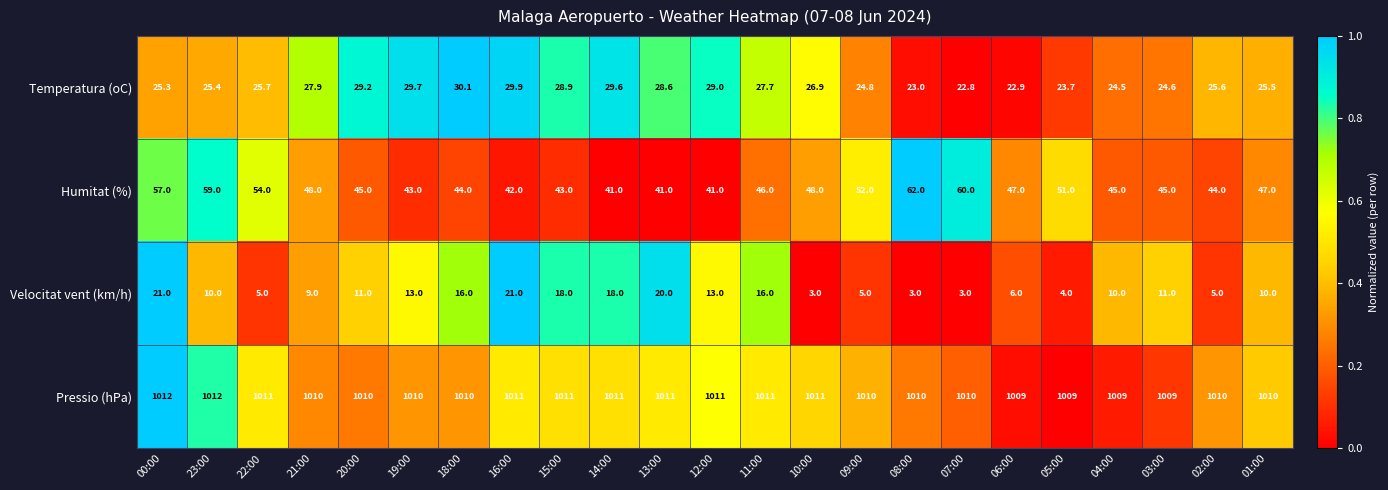

Rank the series at 06:00 from highest to lowest value.

Pressio (hPa), Humitat (%), Temperatura (oC), Velocitat vent (km/h)